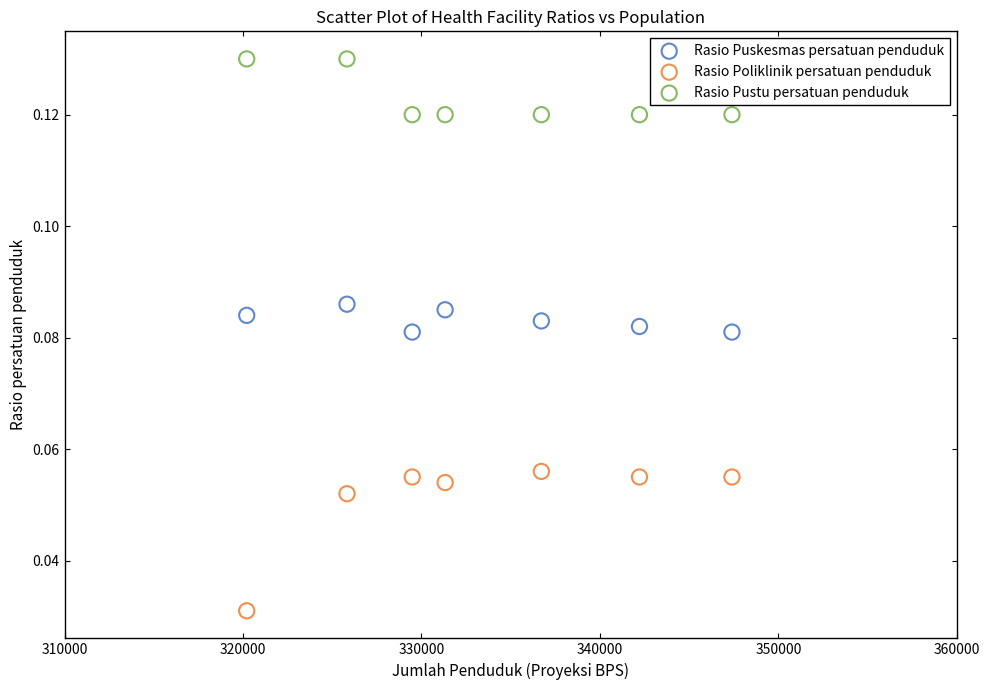

Across all data points, what is the range of X values (max minus min)?

27191.0